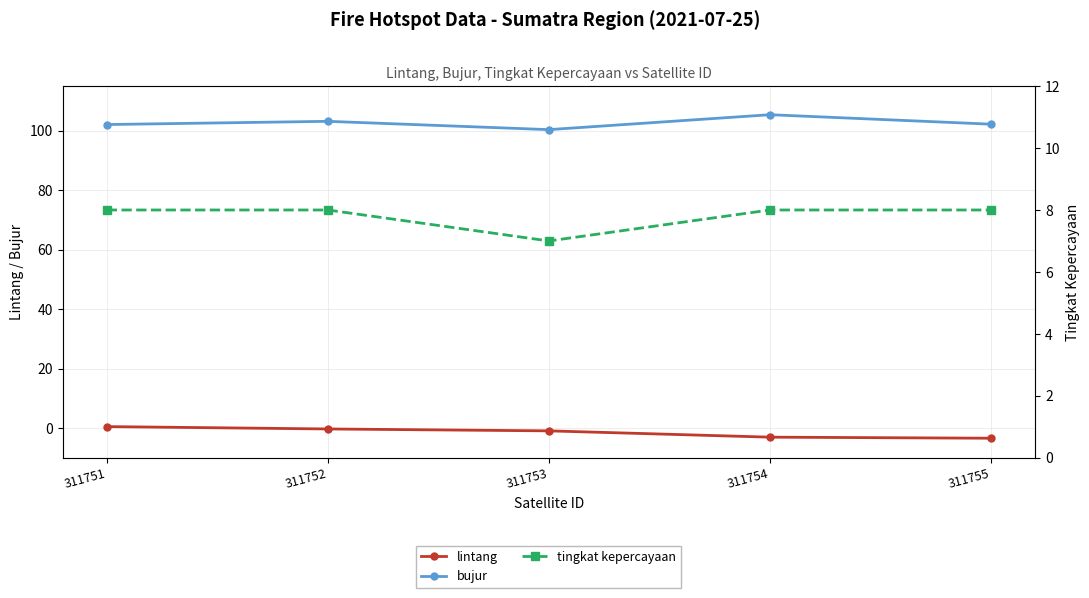

List the labels in order of tingkat kepercayaan value, smallest first.

311753, 311751, 311752, 311754, 311755